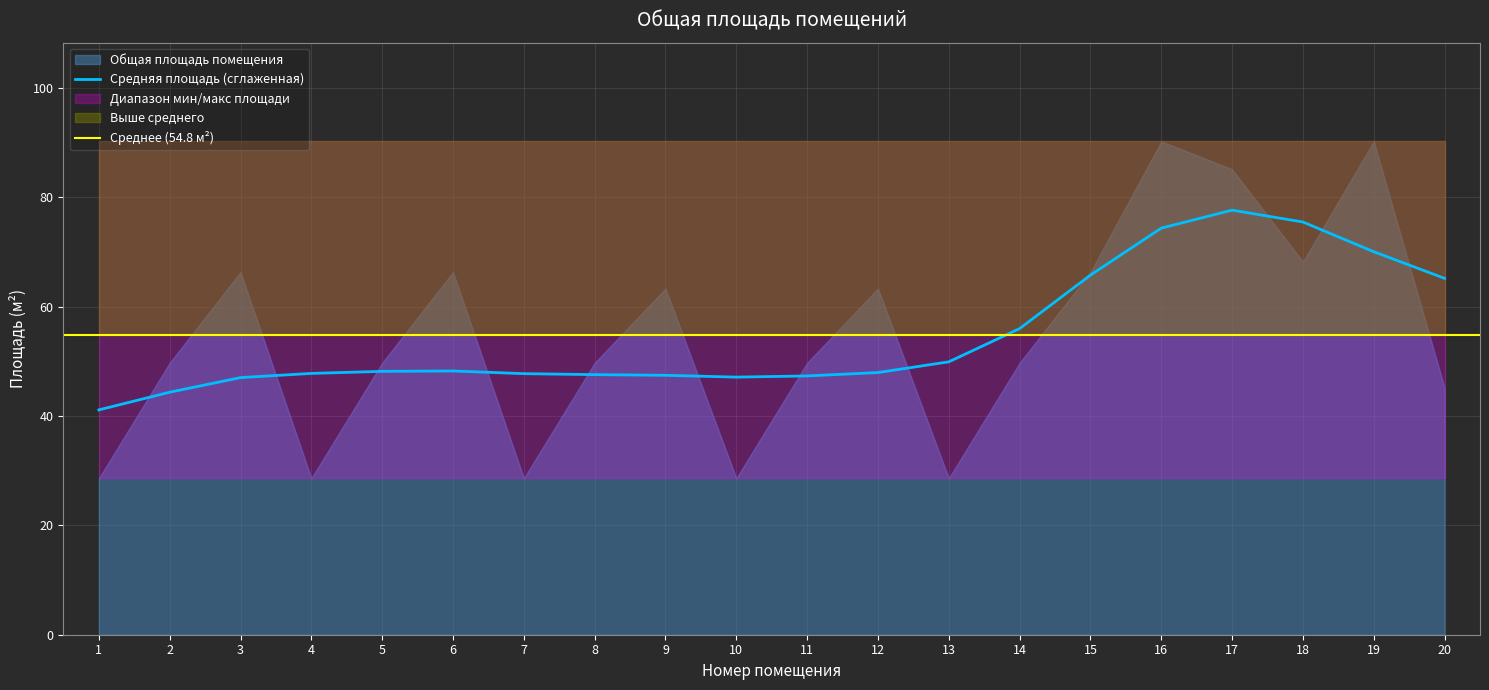

The value at 17 is 85.1. True or false?

True